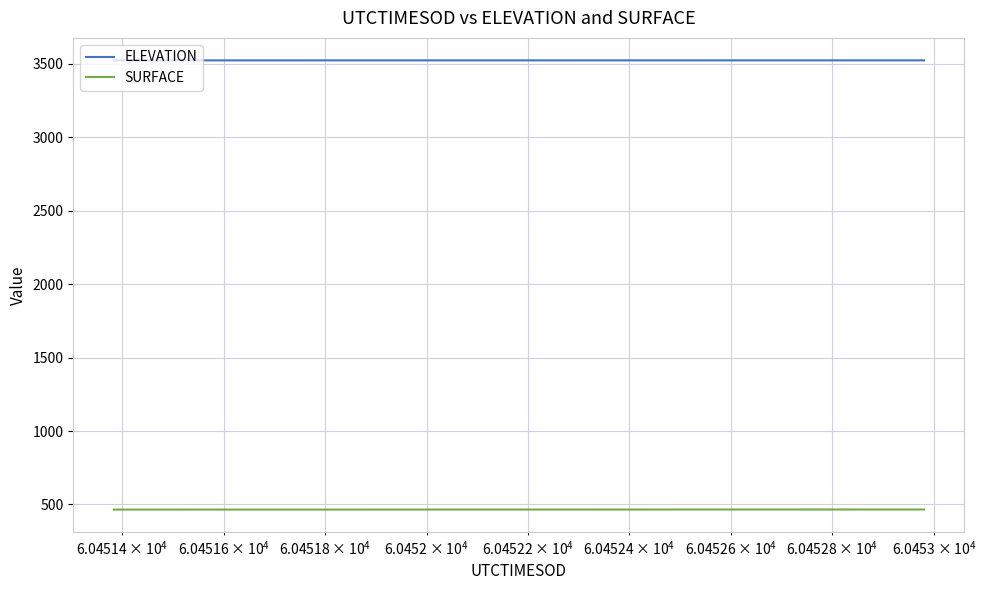

How many lines are shown in the chart?

2